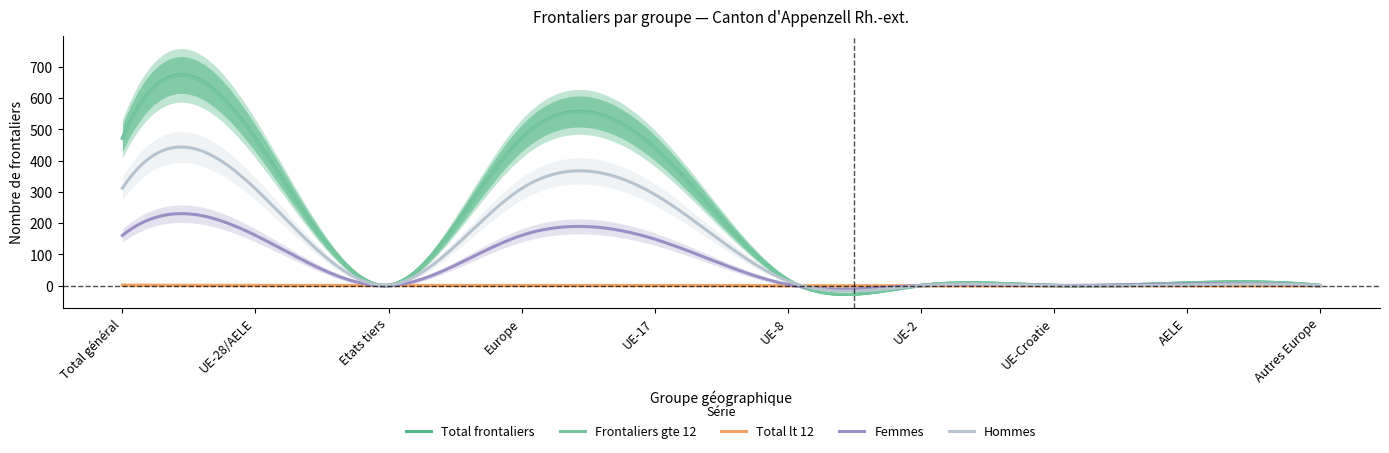

What is the total value across all series at Europe?

1416